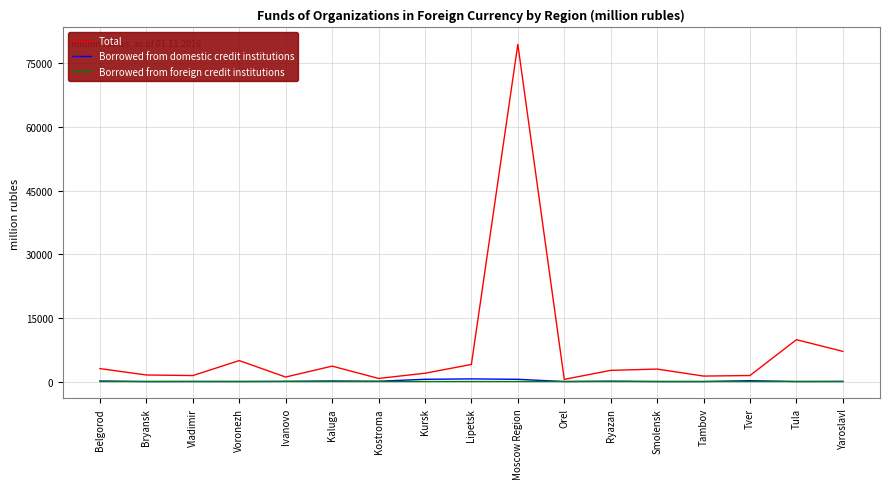

Is this an area chart (filled region under the line)?

No